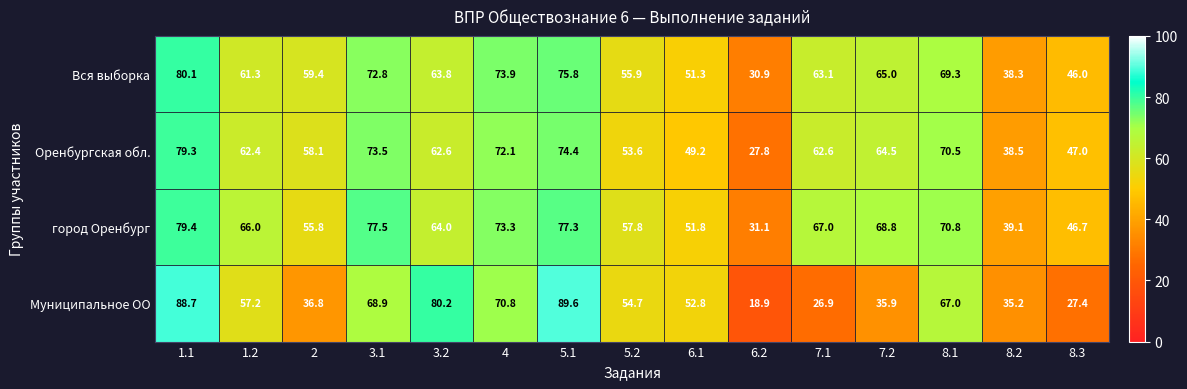

What is the sum of the Муниципальное ОО values at 6.1 and 2?

89.6